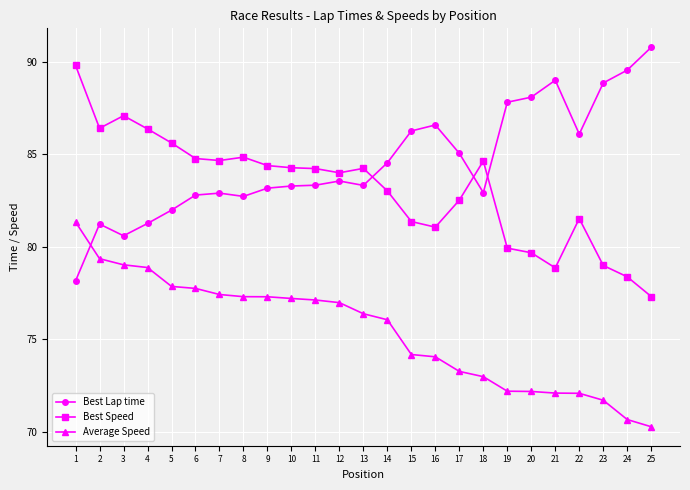

What is the difference between the highest and lowest values at 9?

7.1